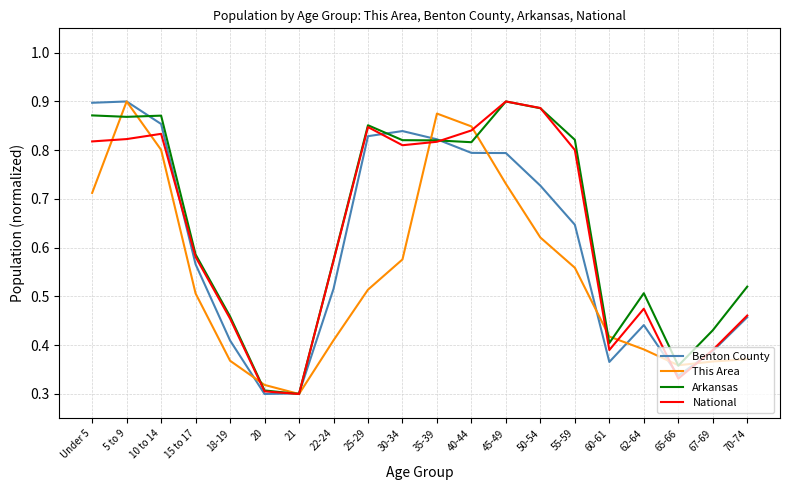

The Benton County series shows 0.2 at 22-24. True or false?

False